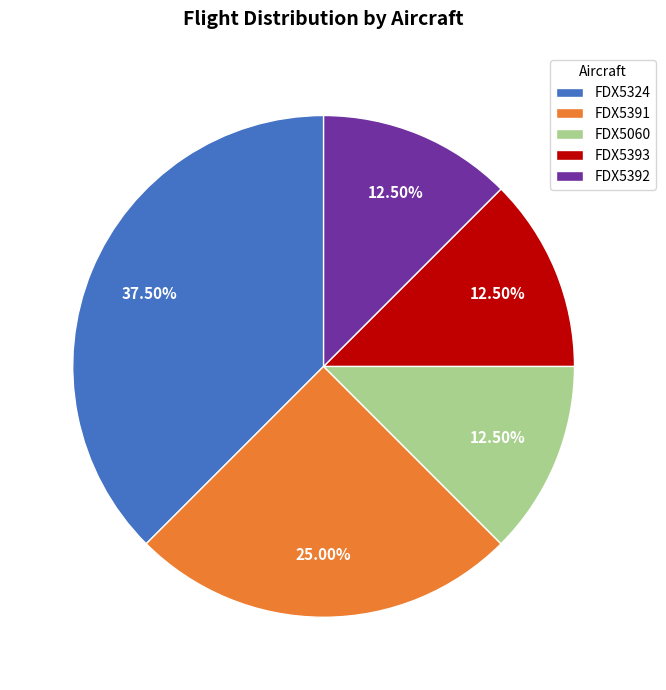

Approximately how many times larger is the value at FDX5060 compared to FDX5392?

1.0